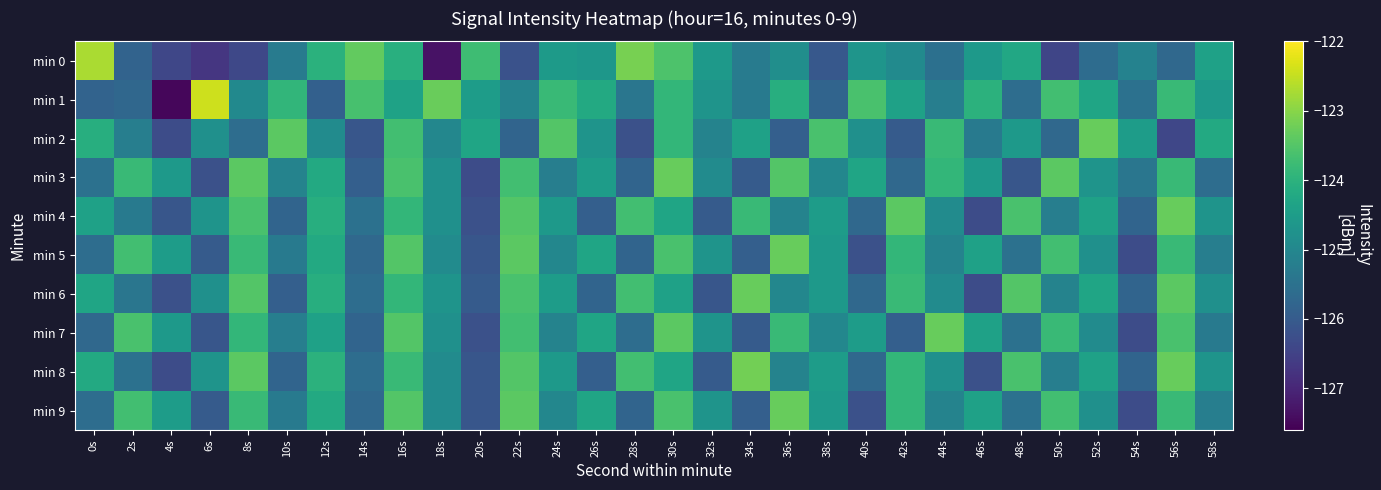

What is the spread (max minus min) of values at 44s?

2.2